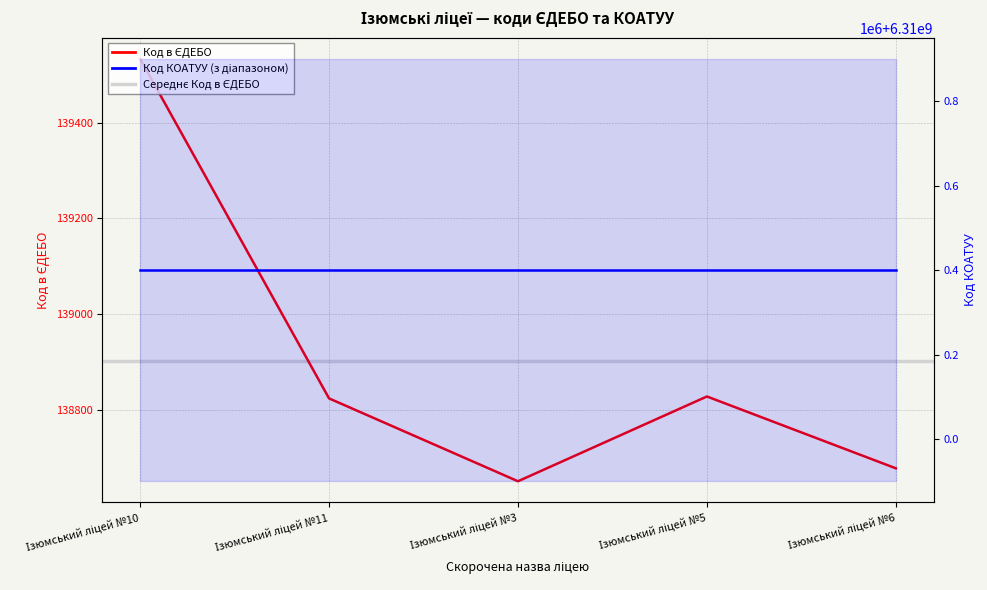

Reading left to right, list all the values displayed in this chart.

139533	138824	138651	138828	138678